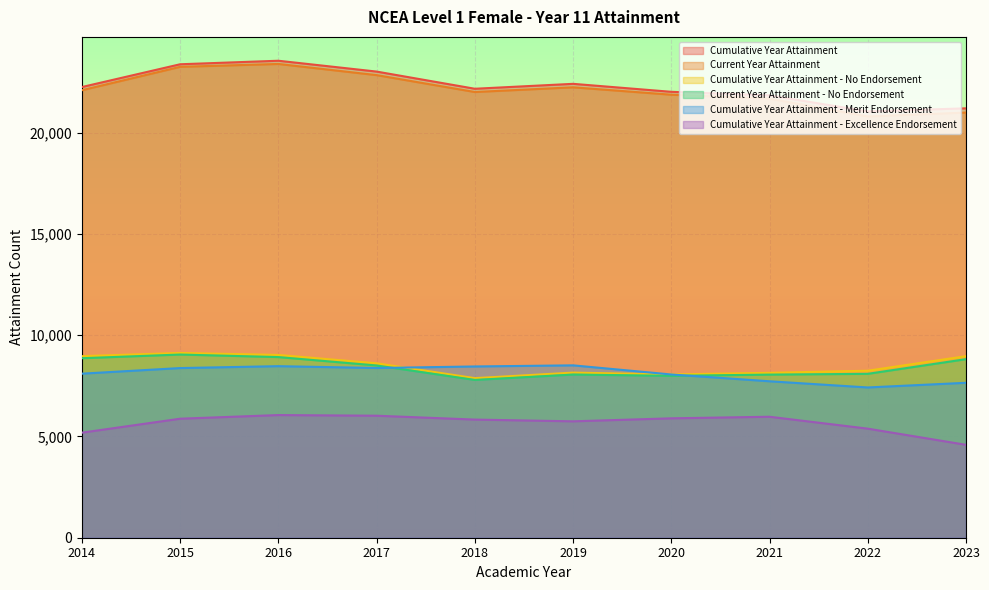

What is the smallest value displayed?

4586